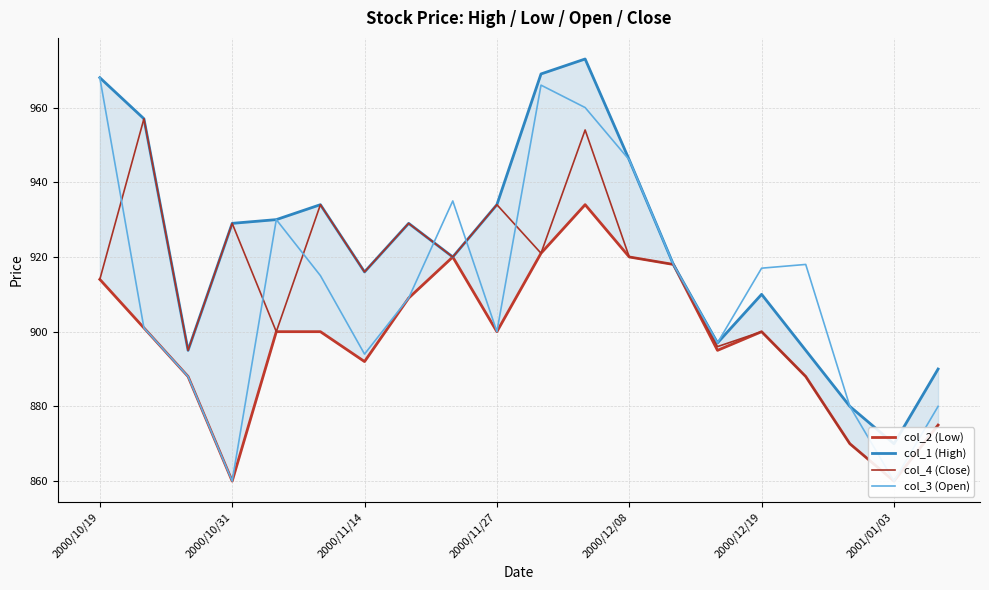

What is the minimum value for col_3 (Open)?

860